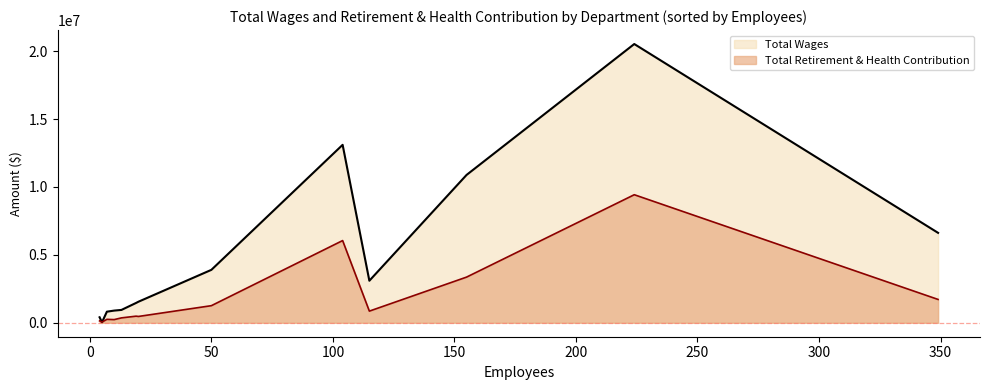

Is it true that Total Retirement & Health Contribution equals 487308 at Finance?

True